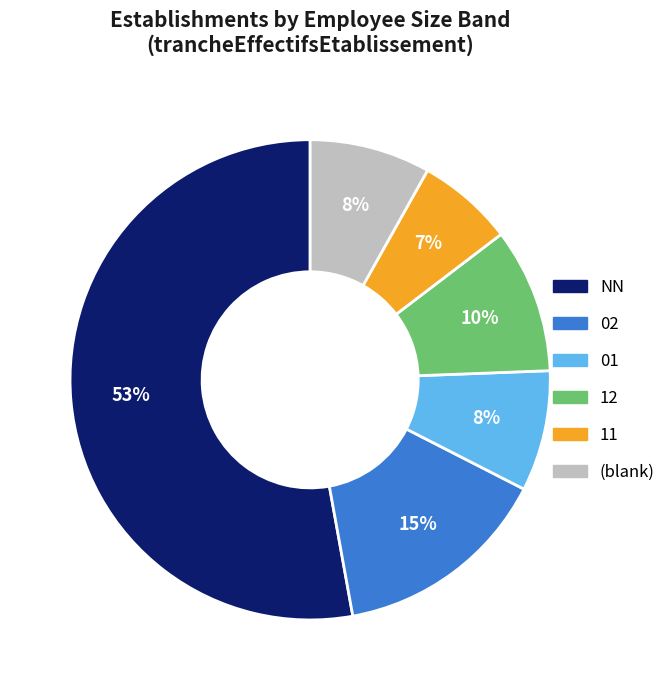

To the nearest percent, what is the difference between the largest and smallest slice percentages?

46%